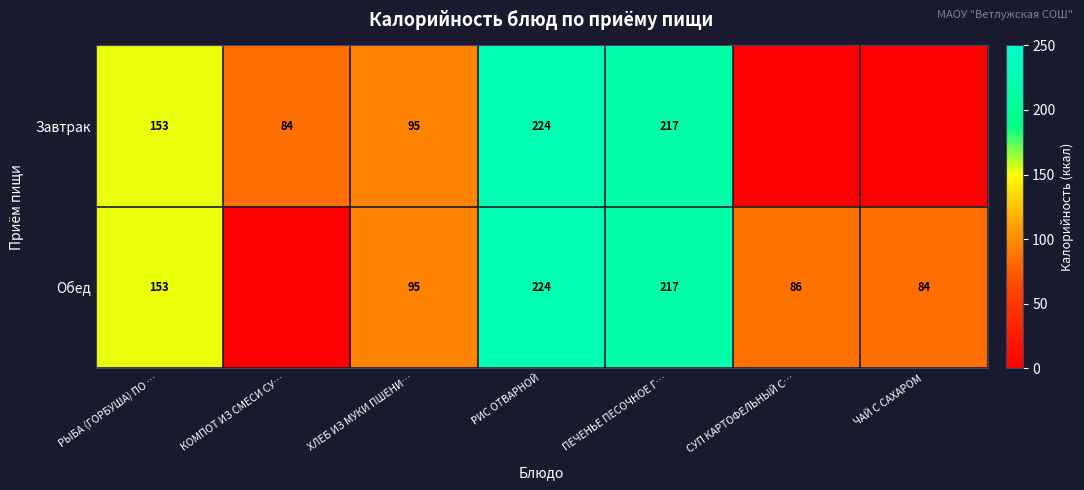

What is the total value across all series at ПЕЧЕНЬЕ ПЕСОЧНОЕ Г…?

434